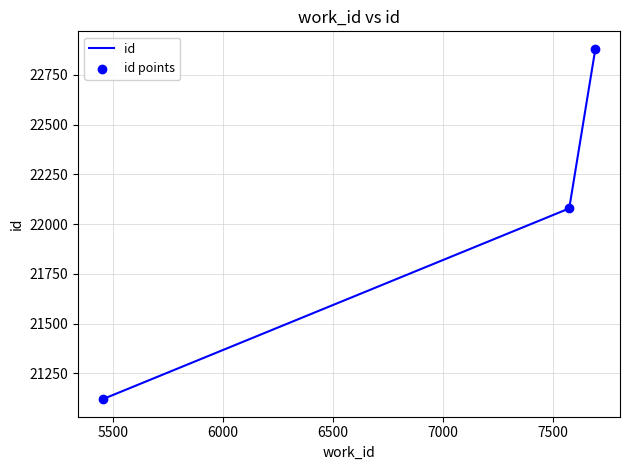

What is the greatest value displayed?

22881